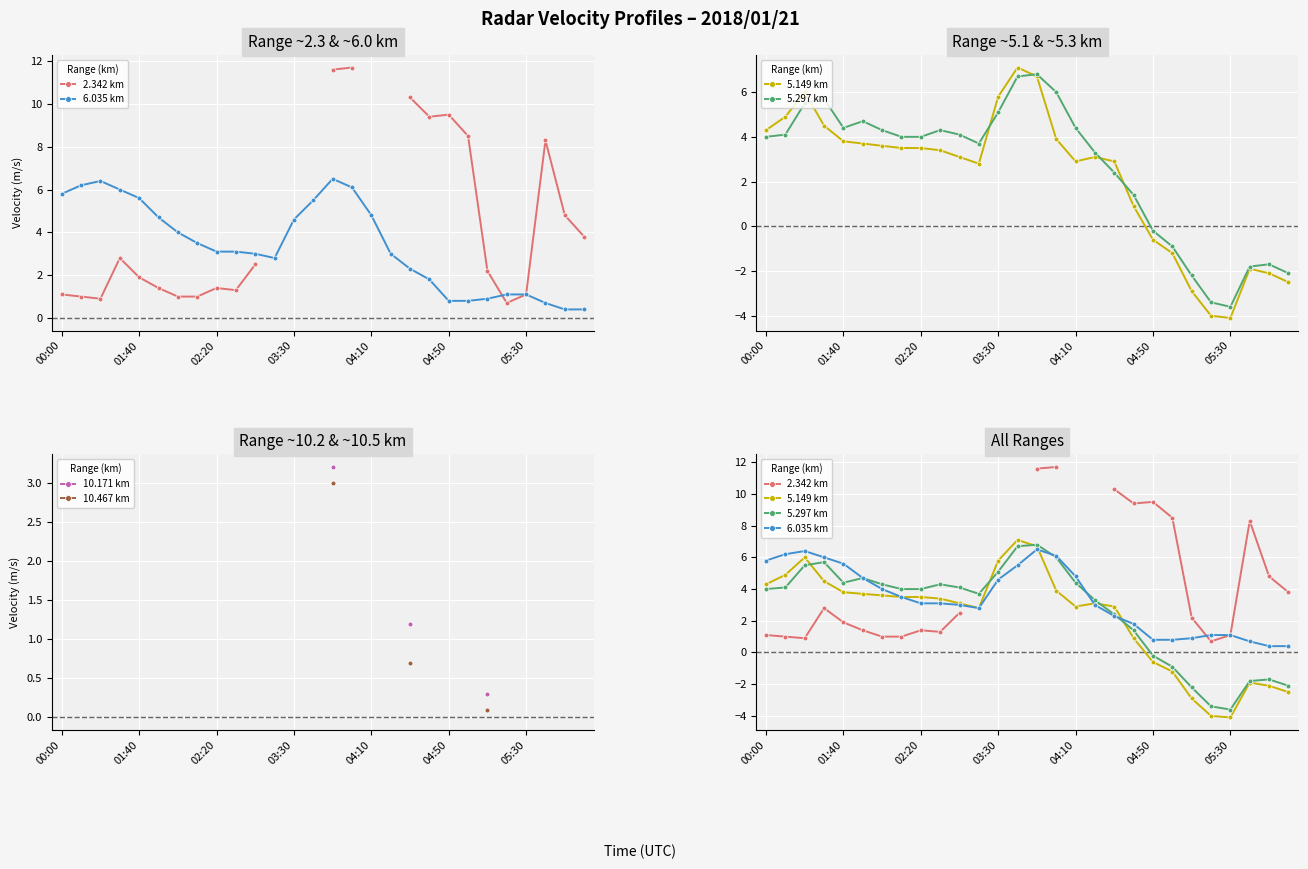

In 6.035 km, how many points are higher than both neighbors (excluding endpoints)?

2